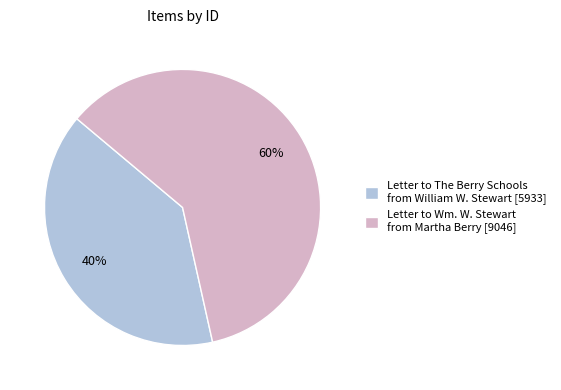

To the nearest percent, what portion does Letter to The Berry Schools from William W. Stewart represent?

40%